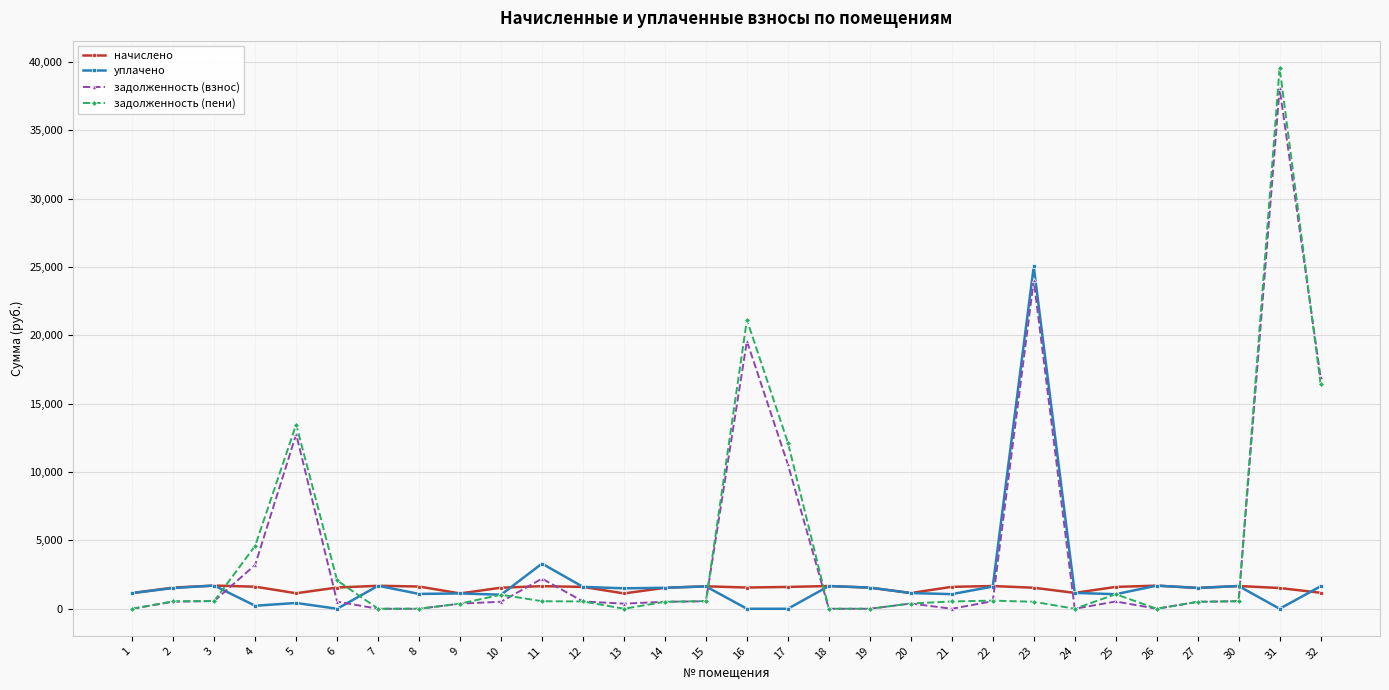

What is the spread (max minus min) of values at 18?

1662.8